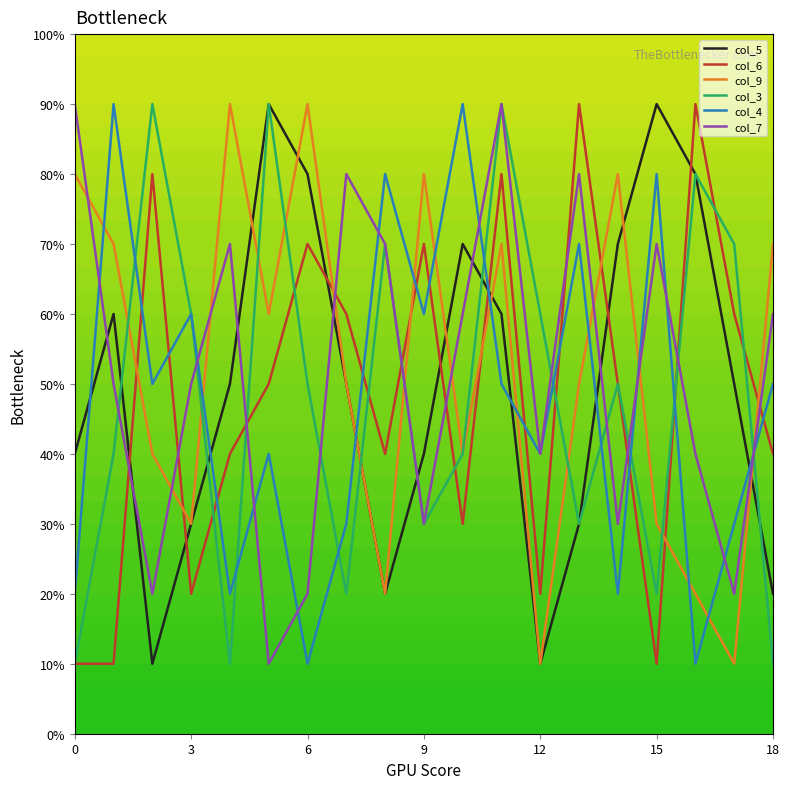

At which category does the chart reach its peak across all series?

5